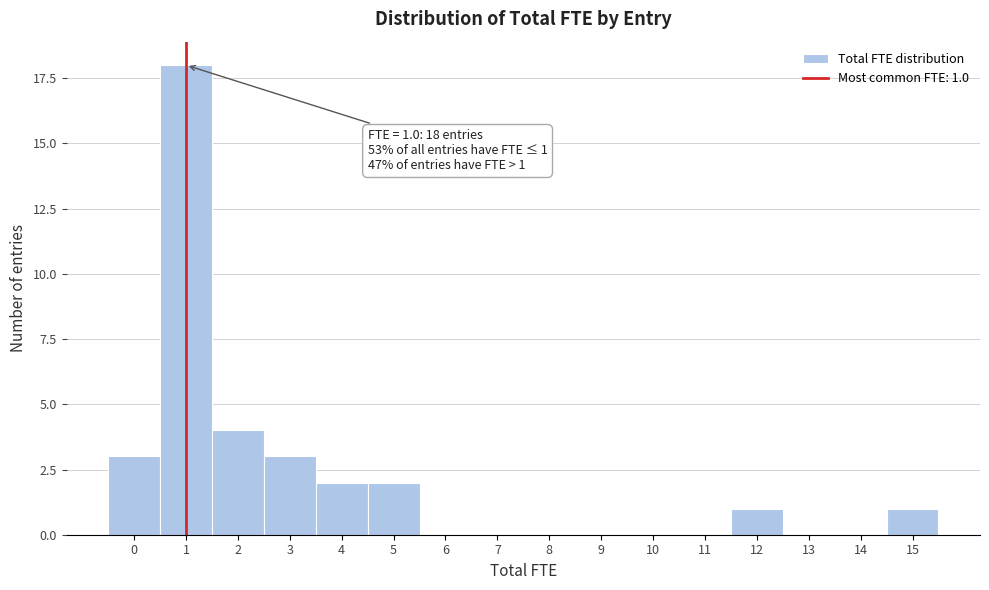

Reading right to left, extract all data points from this chart.

15=1	14=0	13=0	12=1	11=0	10=0	9=0	8=0	7=0	6=0	5=2	4=2	3=3	2=4	1=18	0=3